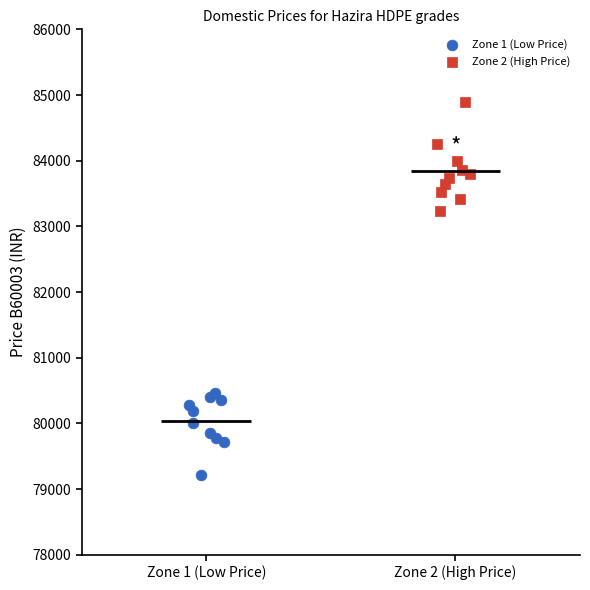

Which series contains the highest Y value?

Zone 2 (High Price)